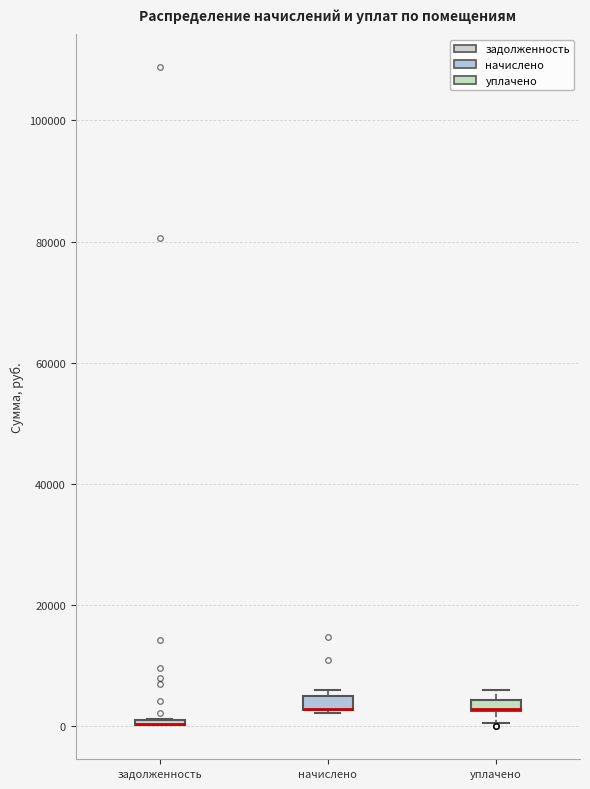

Where is the upper edge of the box for начислено on the y-axis? The values are not printed on the chart, so give them approximately, as read against the axis.

6000